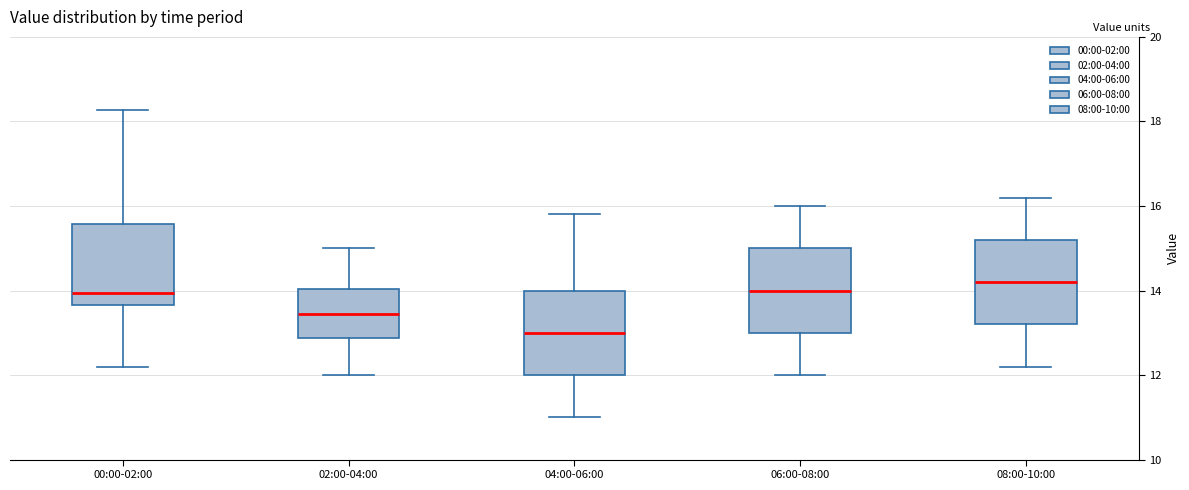

Reading left to right, transcribe this box plot: for each box, give where its median line is, the range the box spans, and where its two whiskers end, as read against the y-axis. The values are not printed on the chart, so give them approximately, as read against the axis.

00:00-02:00: median 14.0, box 13.6 to 15.6, whiskers 12.2 to 18.2
02:00-04:00: median 13.4, box 12.8 to 14.0, whiskers 12.0 to 15.0
04:00-06:00: median 13.0, box 12.0 to 14.0, whiskers 11.0 to 15.8
06:00-08:00: median 14.0, box 13.0 to 15.0, whiskers 12.0 to 16.0
08:00-10:00: median 14.2, box 13.2 to 15.2, whiskers 12.2 to 16.2